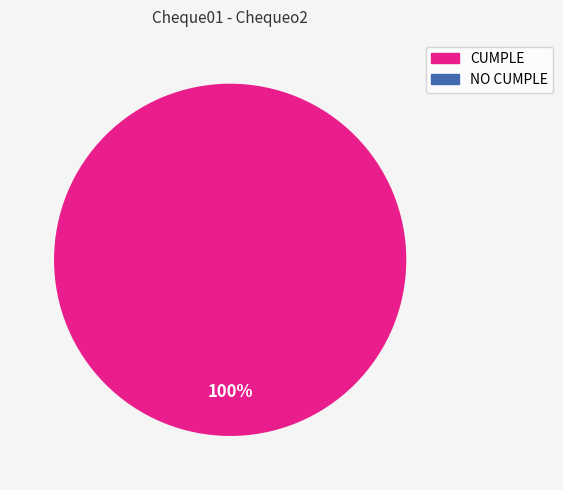

How many slices are in this pie chart?

2